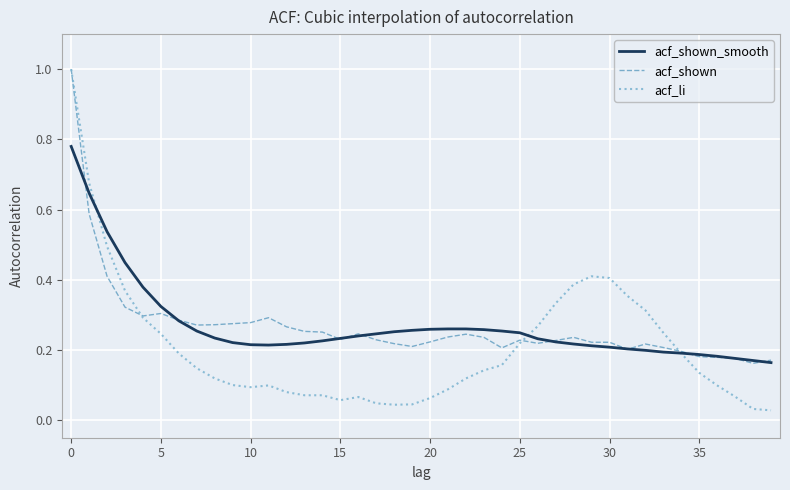

Is this an area chart (filled region under the line)?

No